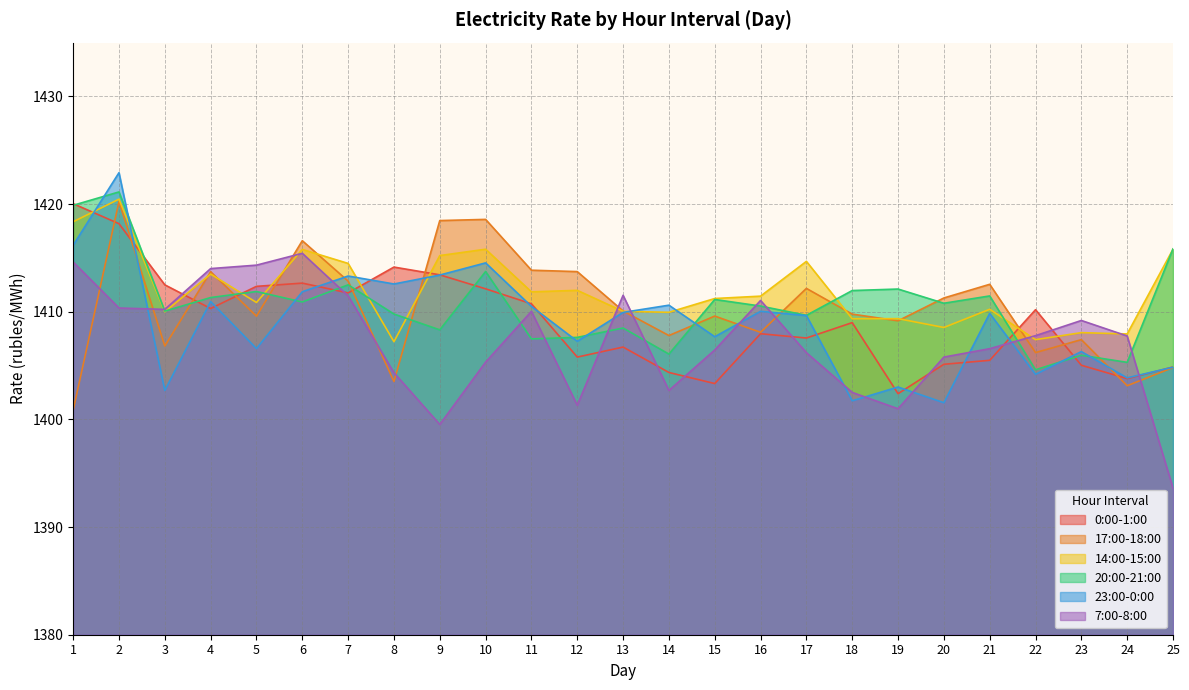

After their last crossing, which series has the higher values: 20:00-21:00 or 7:00-8:00?

20:00-21:00